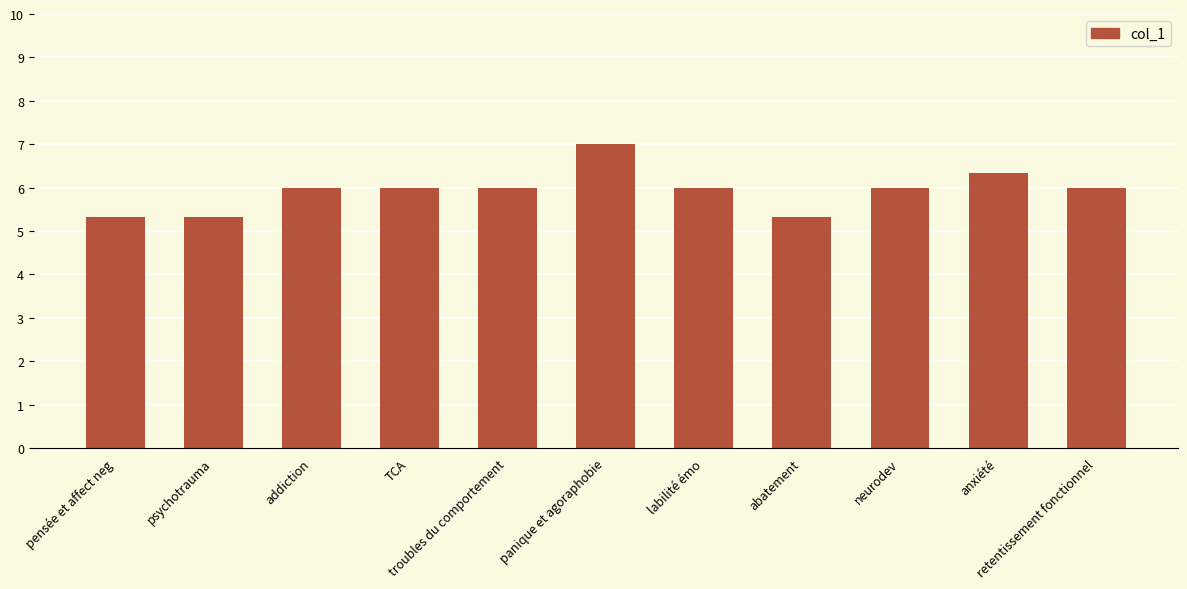

Reading left to right, list all the values displayed in this chart.

pensée et affect neg=5.3	psychotrauma=5.3	addiction=6.0	TCA=6.0	troubles du comportement=6.0	panique et agoraphobie=7.0	labilité émo=6.0	abatement=5.3	neurodev=6.0	anxiété=6.3	retentissement fonctionnel=6.0